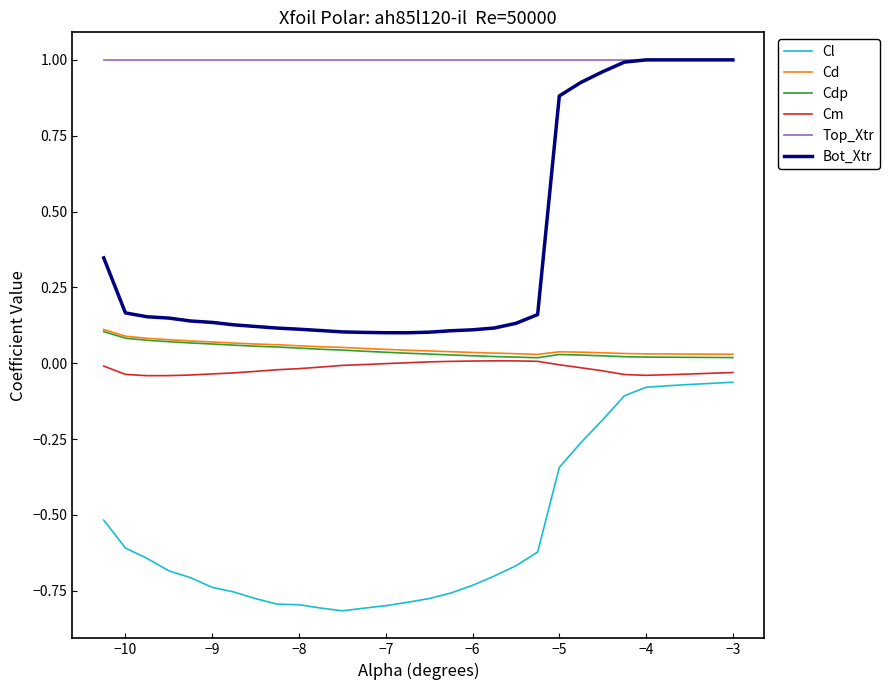

Which series has the largest total across all categories?

Top_Xtr